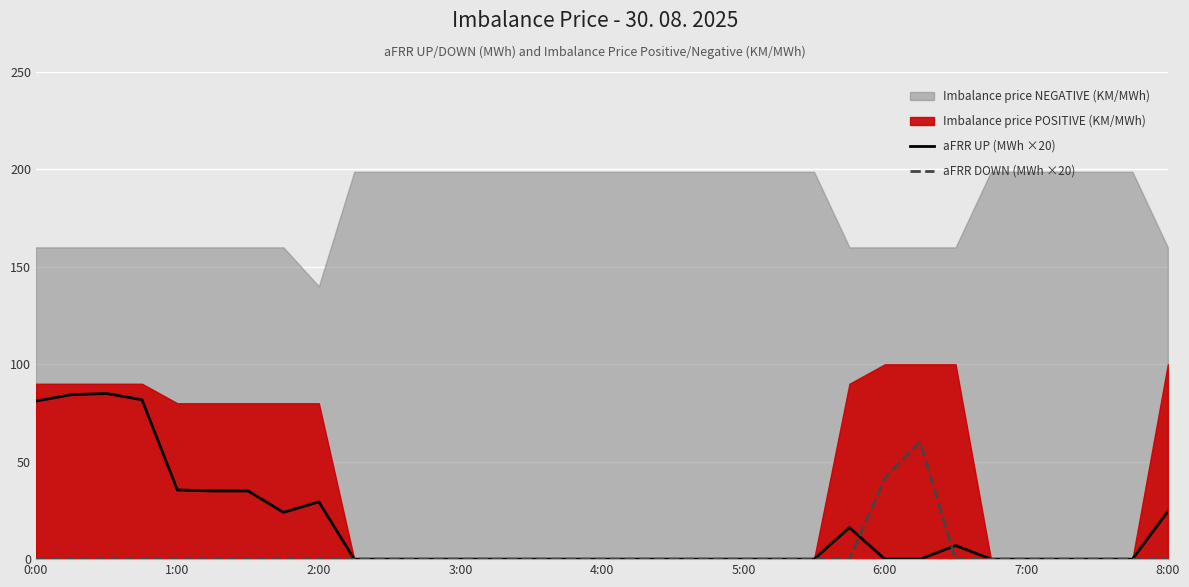

The aFRR DOWN (MWh ×20) series shows 0.0 at 2:00. True or false?

True